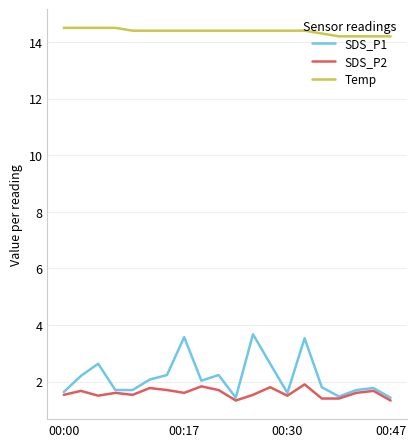

Which series has the largest total across all categories?

Temp